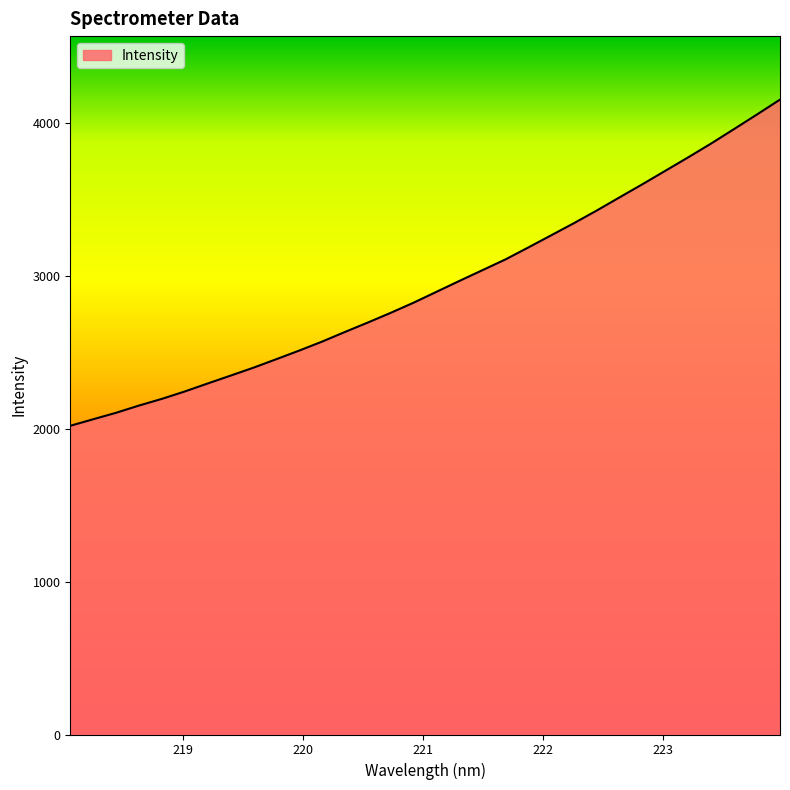

What is the minimum value shown in the chart?

2019.6